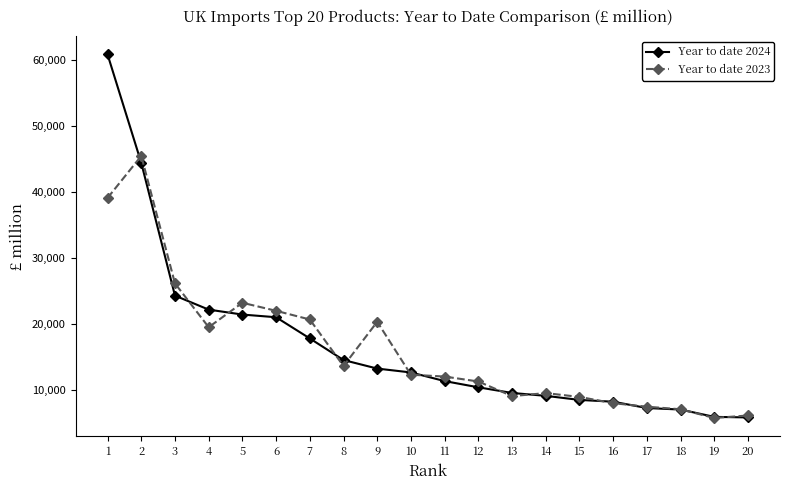

How many data points in Year to date 2024 are above 12617?

10